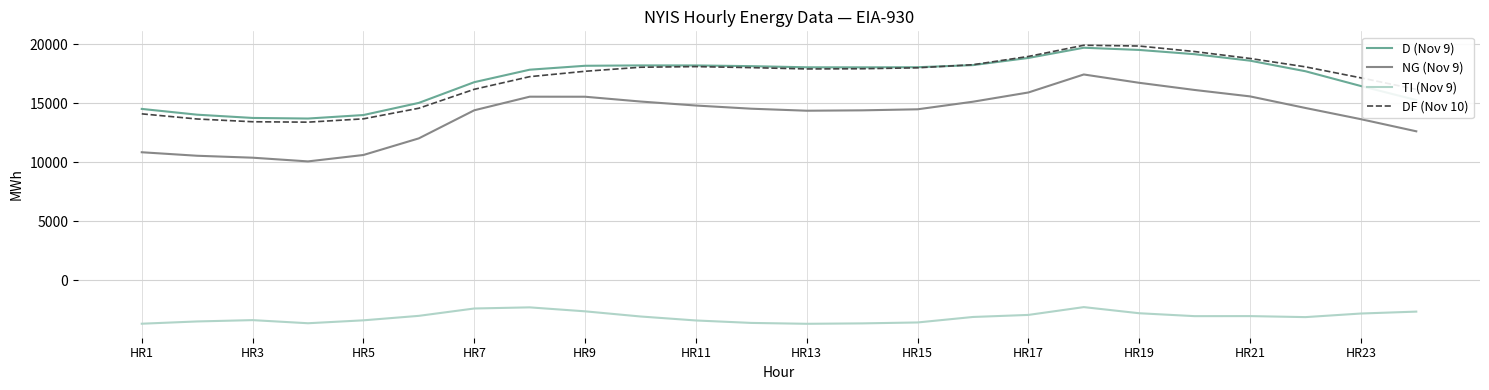

What is the greatest value displayed?

19916